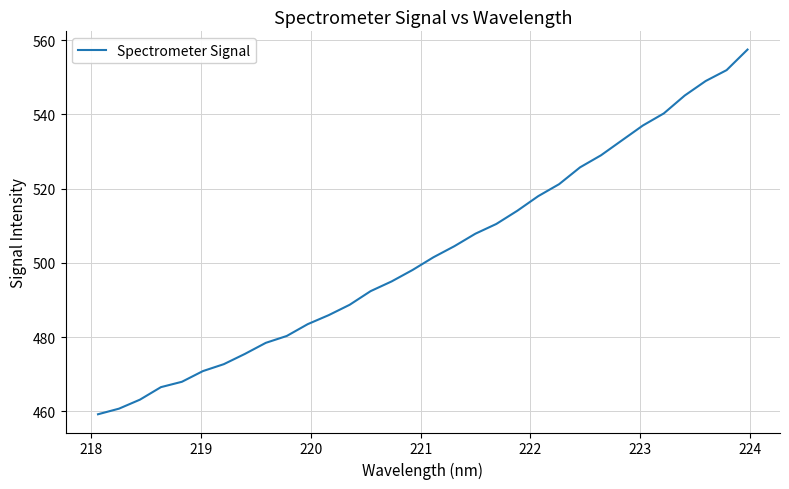

Reading left to right, what are all the values shown in this chart?

459.2	460.8	463.2	466.5	468.0	470.9	472.7	475.5	478.5	480.3	483.5	485.9	488.7	492.4	495.0	498.1	501.5	504.5	507.9	510.5	514.0	518.0	521.2	525.8	529.0	533.0	537.0	540.3	545.1	549.0	551.9	557.5